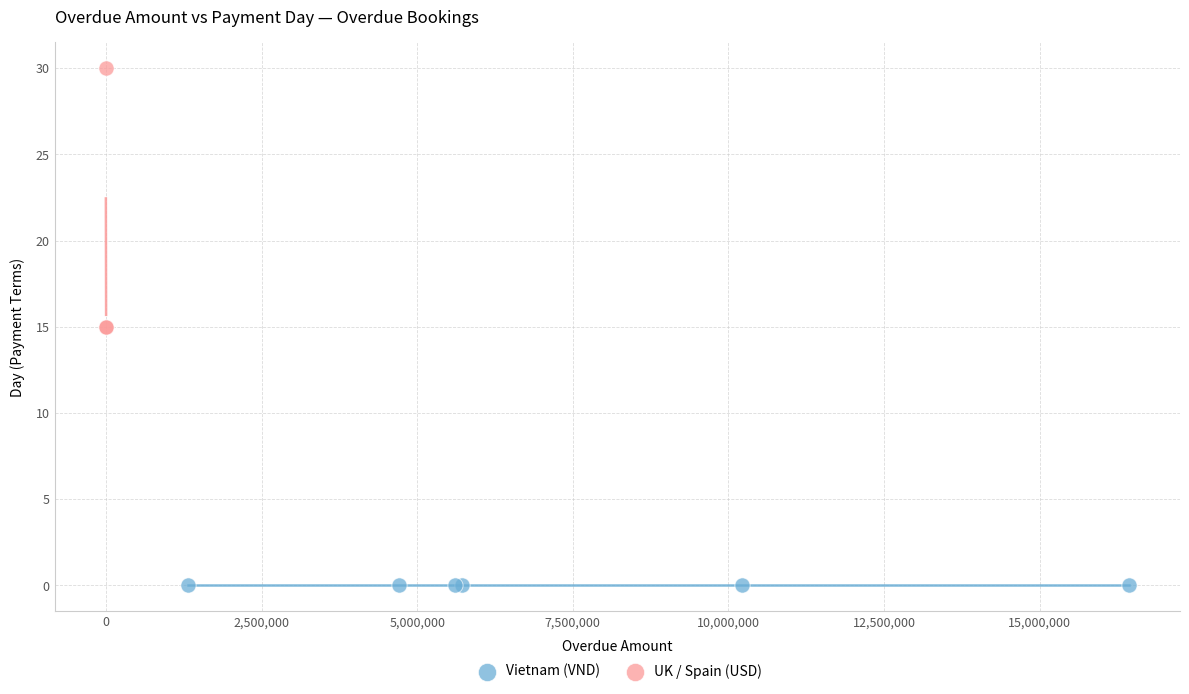

Which series contains the lowest Y value?

Vietnam (VND)